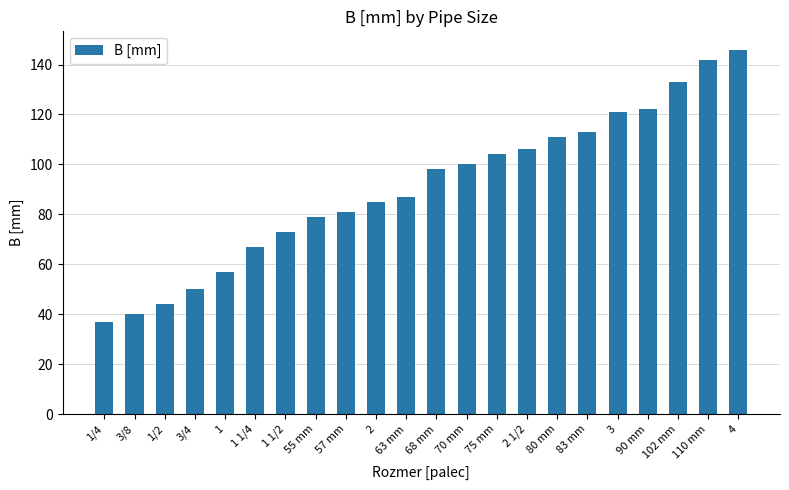

Reading right to left, list all the values displayed in this chart.

146	142	133	122	121	113	111	106	104	100	98	87	85	81	79	73	67	57	50	44	40	37